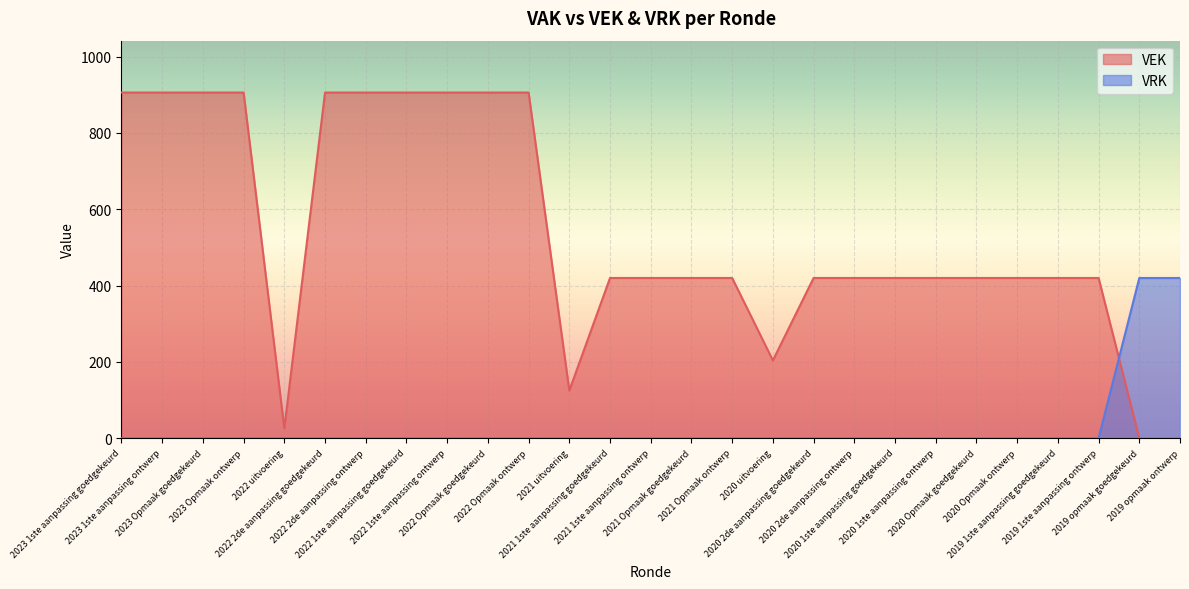

Reading left to right, what are all the values shown in this chart?

VEK: 906	906	906	906	26	906	906	906	906	906	906	125	420	420	420	420	204	420	420	420	420	420	420	420	420	0	0
VRK: 0	0	0	0	0	0	0	0	0	0	0	0	0	0	0	0	0	0	0	0	0	0	0	0	0	420	420